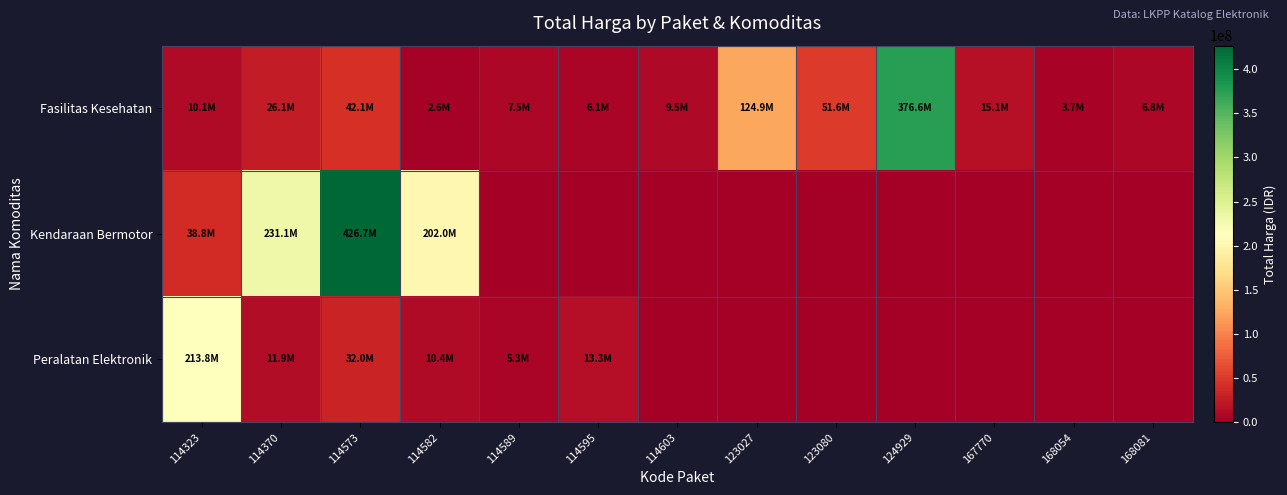

Which series changed the most between 114589 and 167770?

Fasilitas Kesehatan